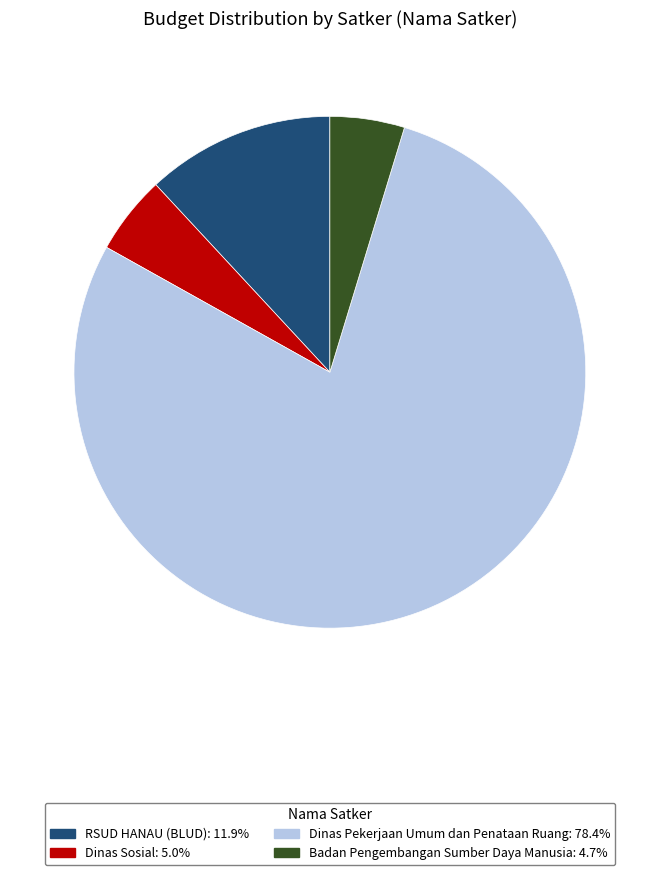

Does any single category account for the majority?

Yes